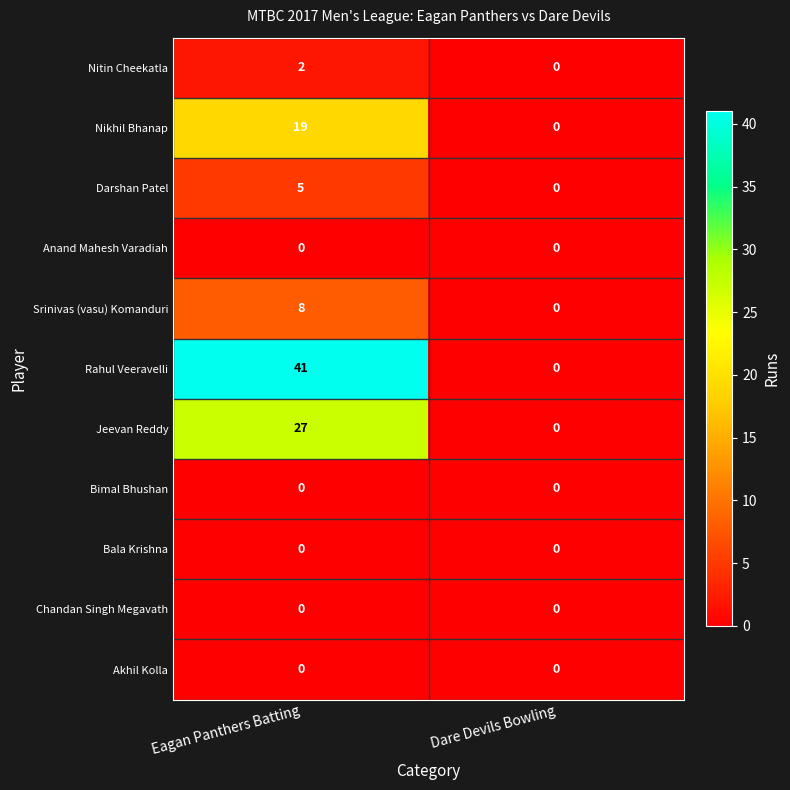

What is the sum of the Rahul Veeravelli values at Dare Devils Bowling and Eagan Panthers Batting?

41